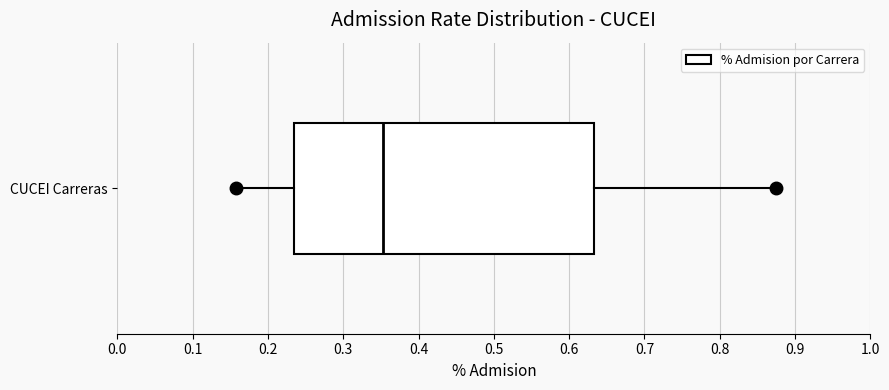

Read this box plot against the x-axis: the position of the median line, the range covered by the box, and the ends of both whiskers. The values are not printed on the chart, so give them approximately, as read against the axis.

median 0.35, box 0.23 to 0.63, whiskers 0.16 to 0.88